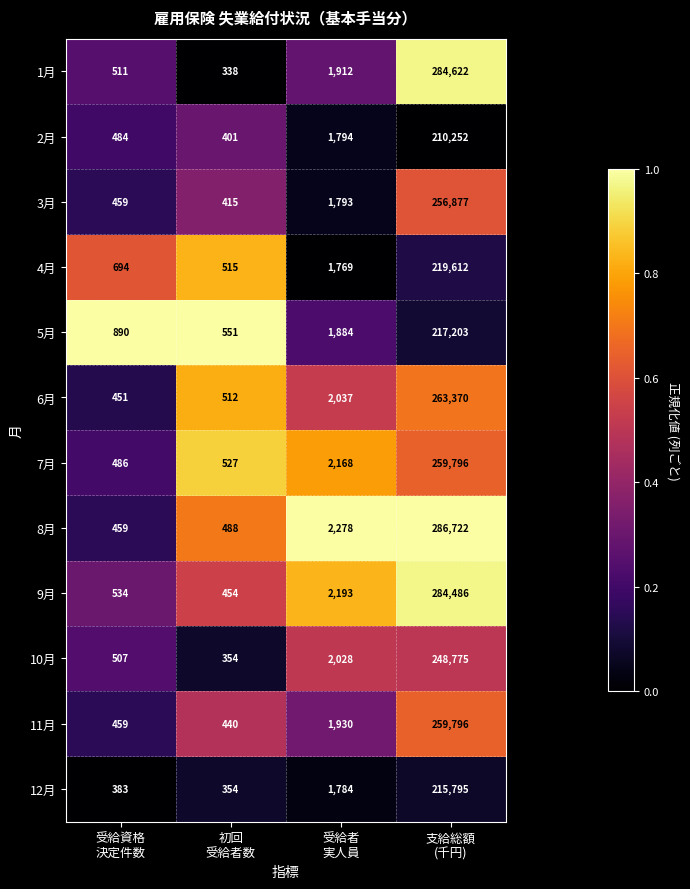

At which category is the sum across all series the highest?

支給総額
(千円)